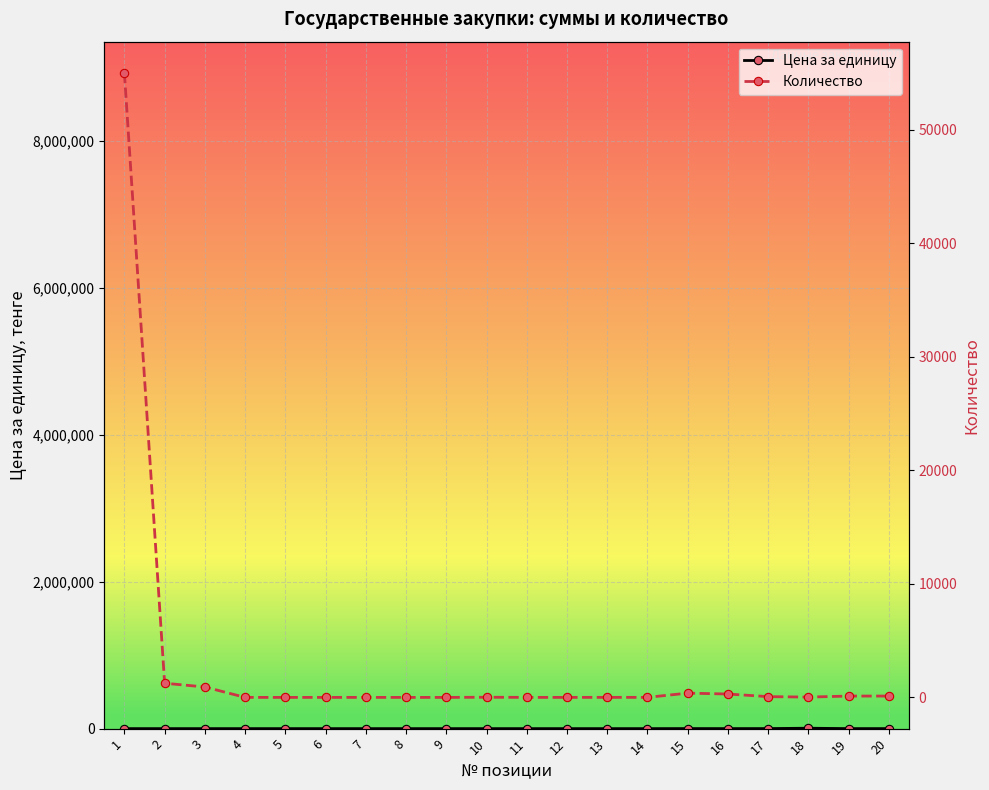

List the labels in order of Цена за единицу value, smallest first.

2, 3, 4, 5, 6, 7, 8, 9, 10, 11, 12, 13, 14, 1, 20, 19, 16, 17, 15, 18